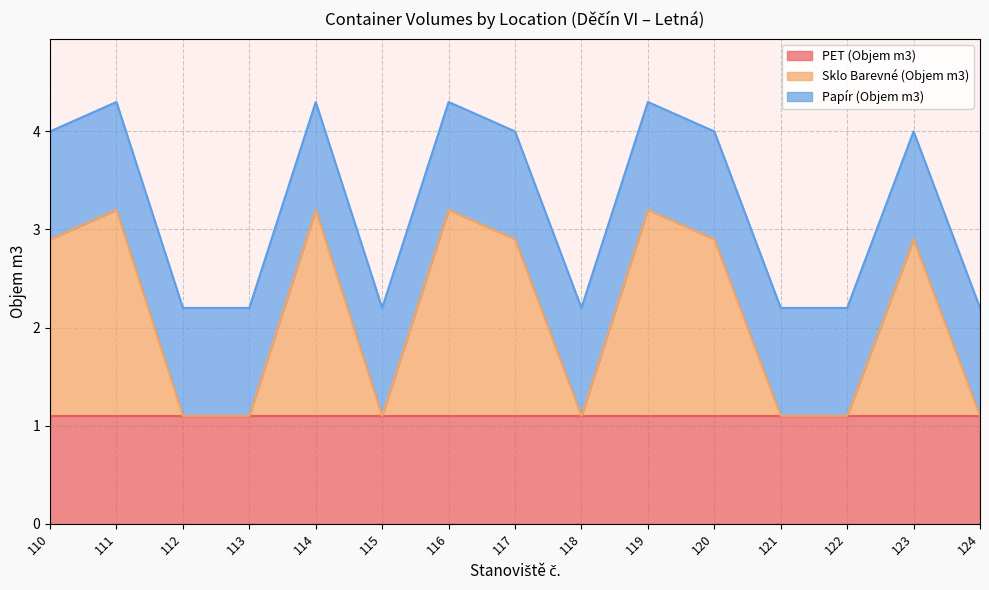

What are all the series names shown in the legend?

PET (Objem m3), Sklo Barevné (Objem m3), Papír (Objem m3)